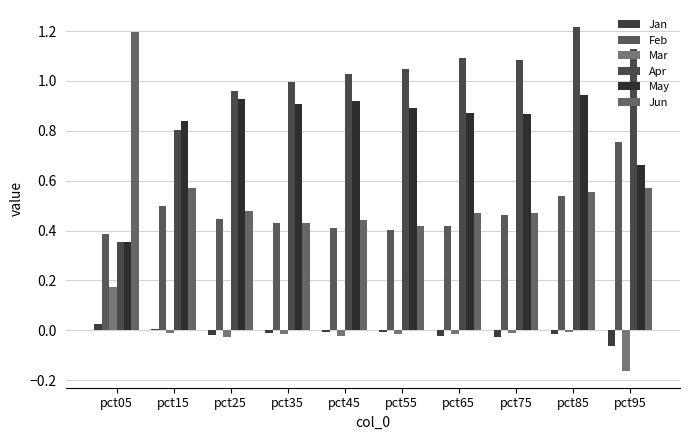

What is the spread (max minus min) of values at pct35?

1.0